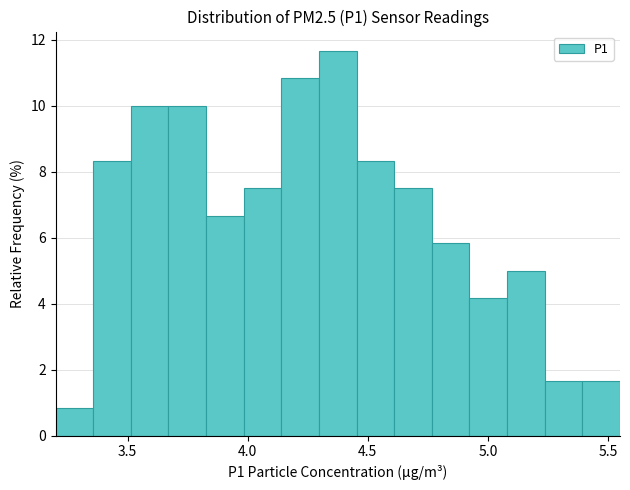

Read against the x-axis, roughly where is the centre of the tallest bar?

4.40